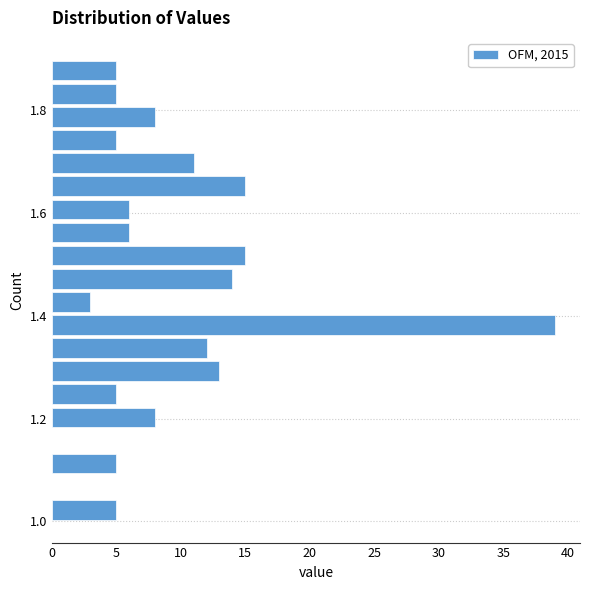

Around what value on the y-axis is the longest bar? Give the approximate position of its centre, as read against the axis.

1.38